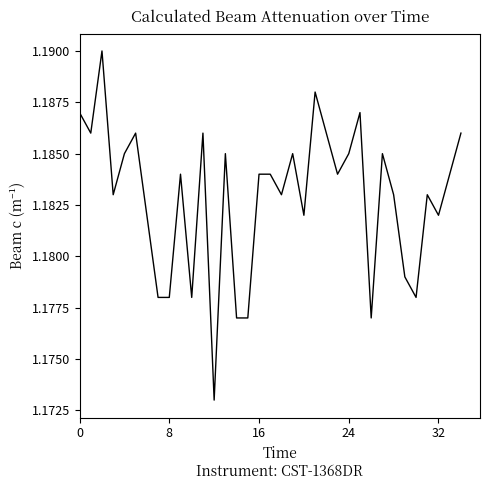

Is this an area chart (filled region under the line)?

No